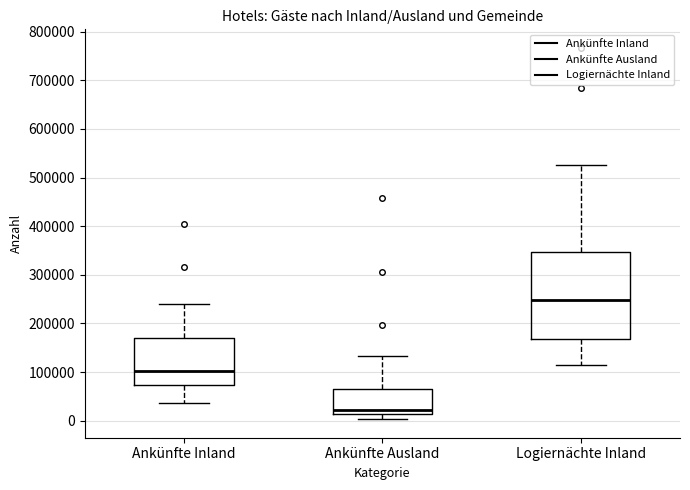

Which box is the tallest, from its lower edge to its upper edge?

Logiernächte Inland